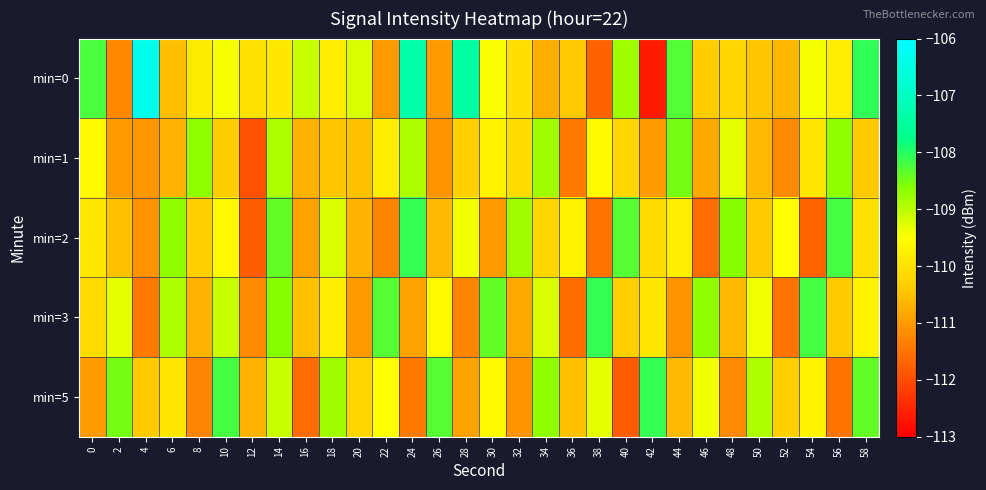

At how many categories does at least one series exceed -108?

3